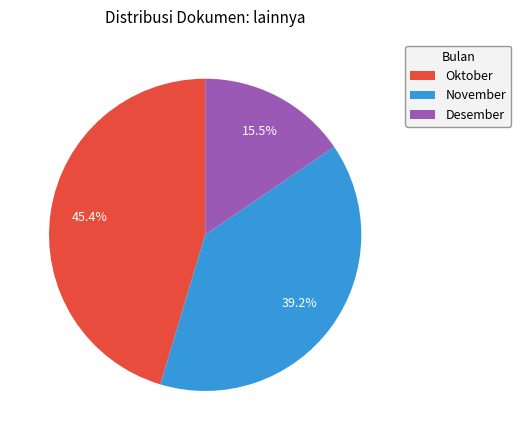

The November slice represents 30% of the pie. True or false?

False